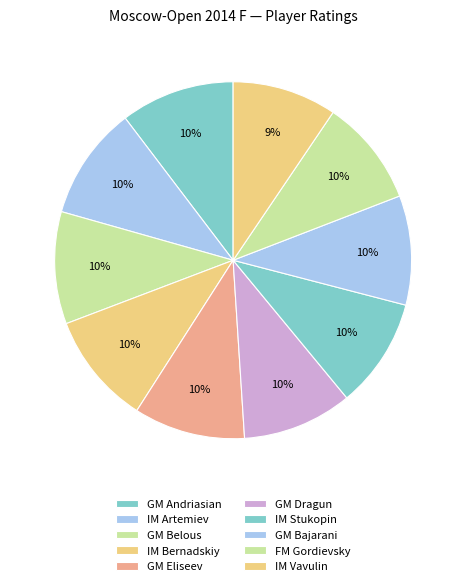

To the nearest percent, what is the average slice percentage?

10%